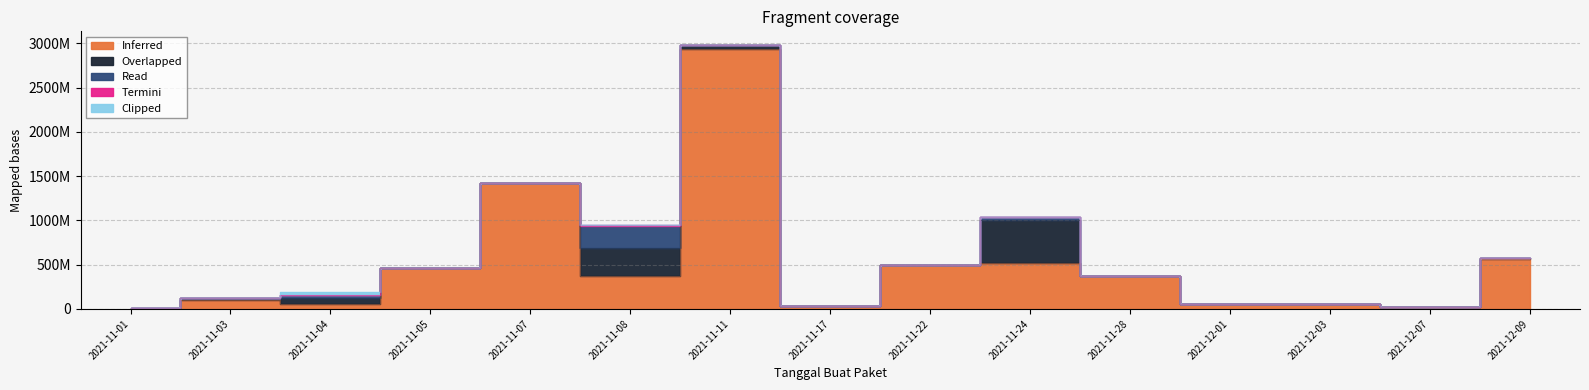

True or false: Termini and Overlapped intersect in this chart.

False